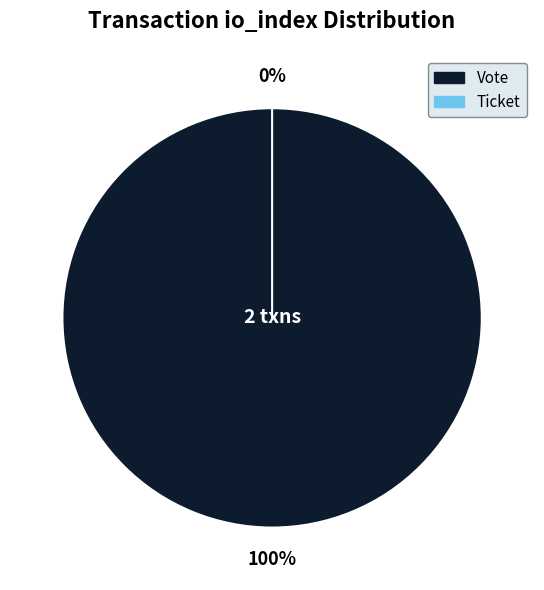

Is it true that Ticket (io_index=0) is 0% of the pie?

True